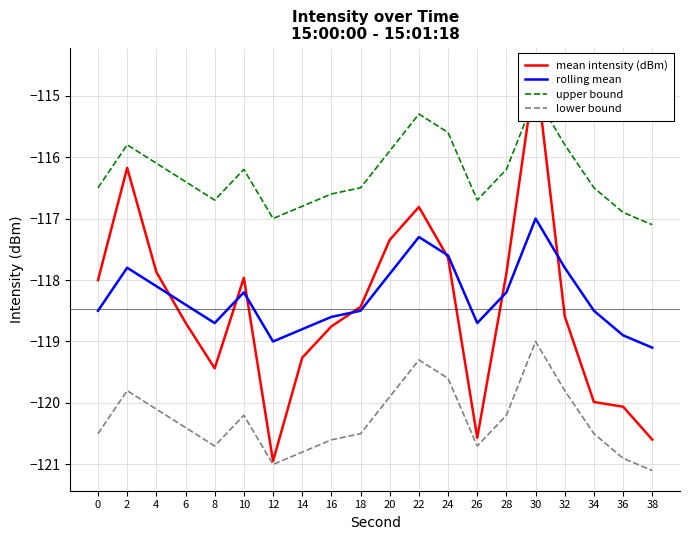

How many lines are shown in the chart?

4